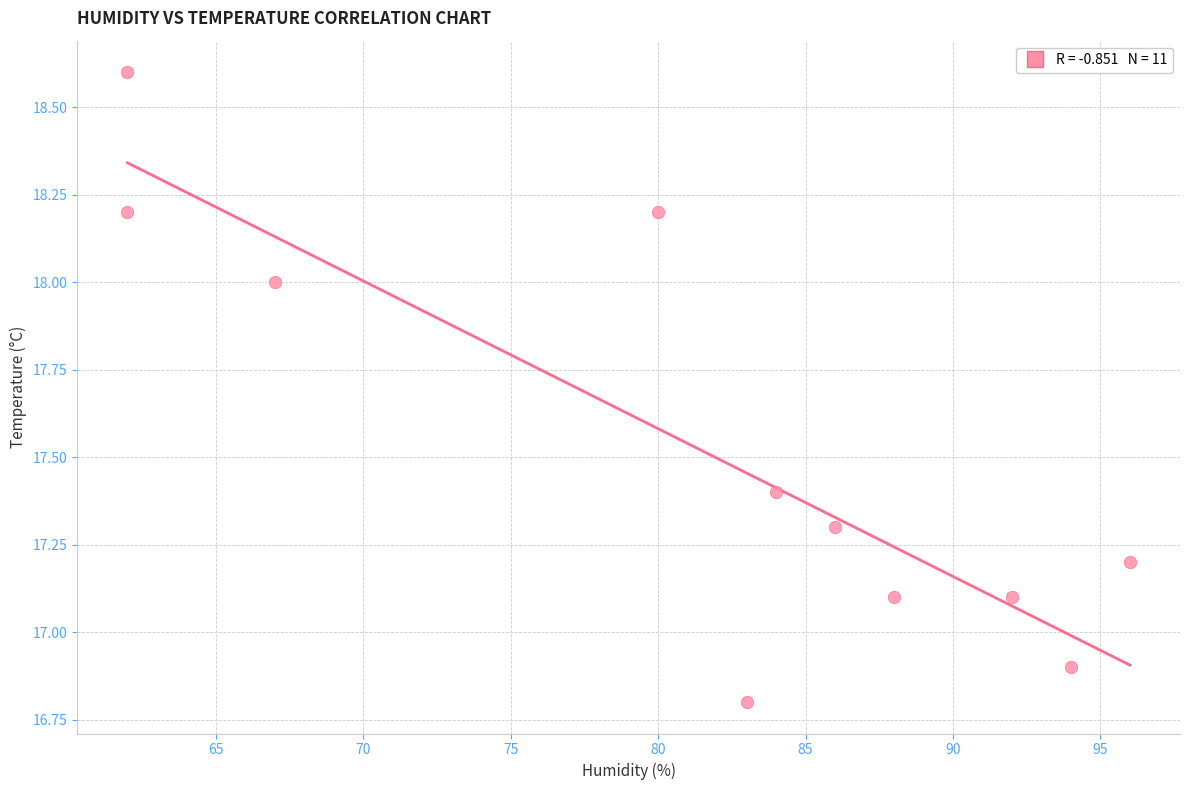

What is the range of X values (max minus min)?

34.0